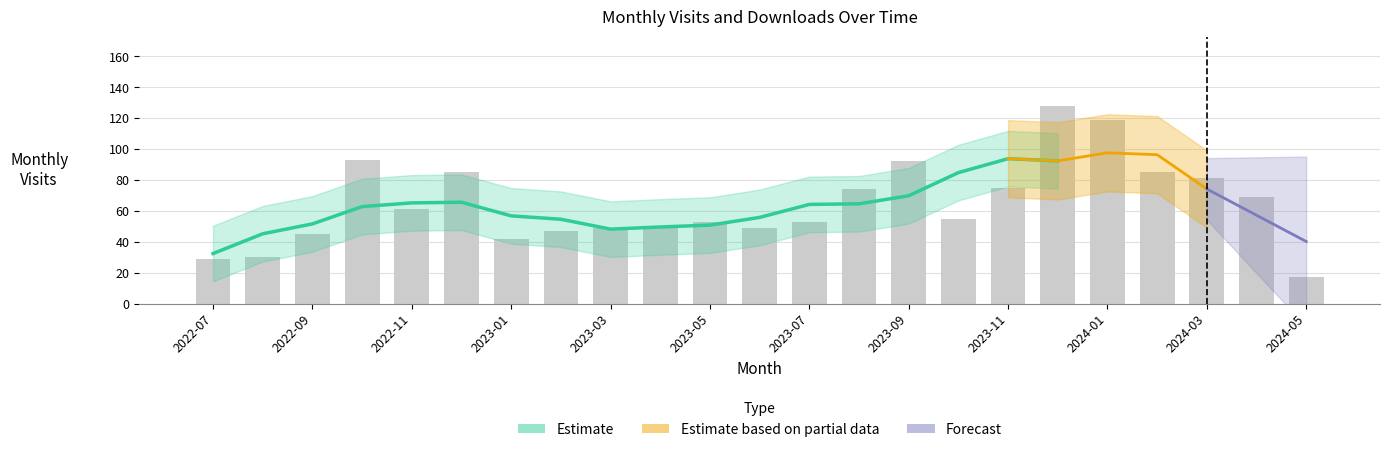

What is the total value across all series at 2023-03?

50